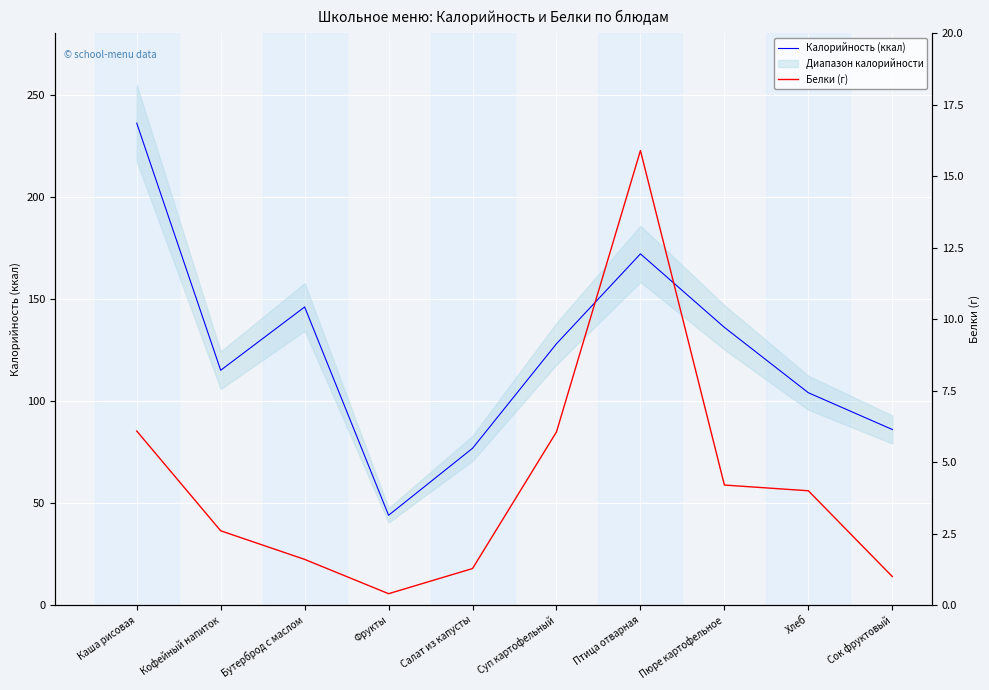

Rank the series at Птица отварная from lowest to highest value.

Белки (г), Калорийность (ккал)